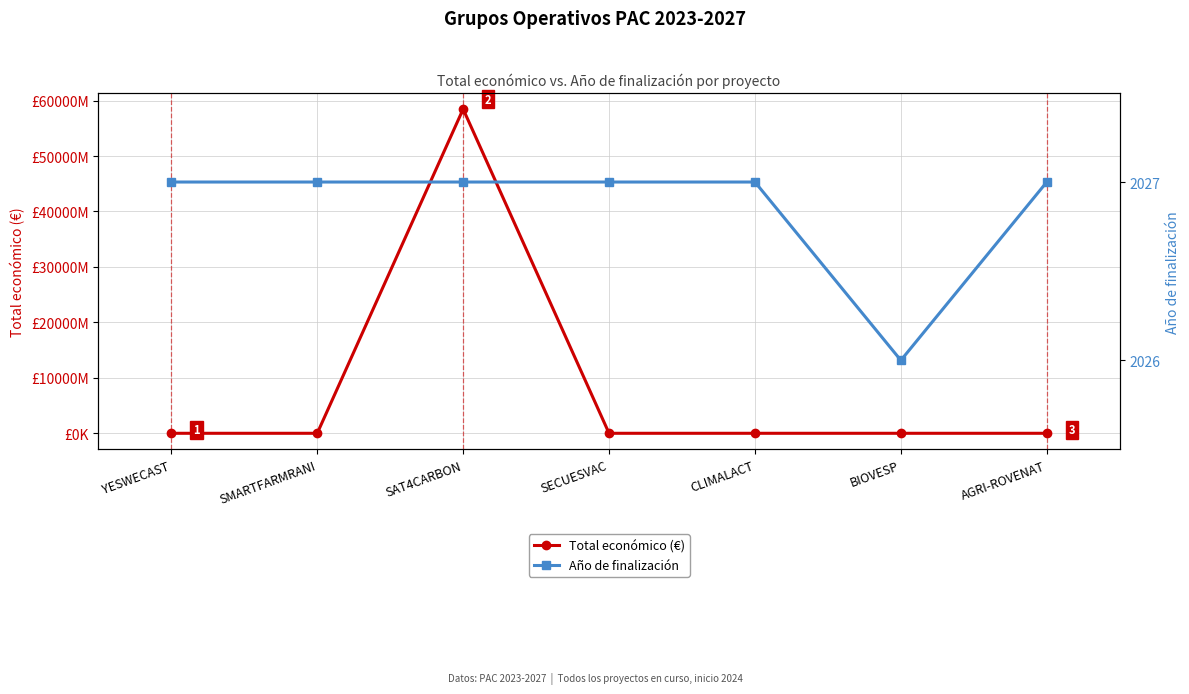

What is the spread (max minus min) of values at YESWECAST?

597765